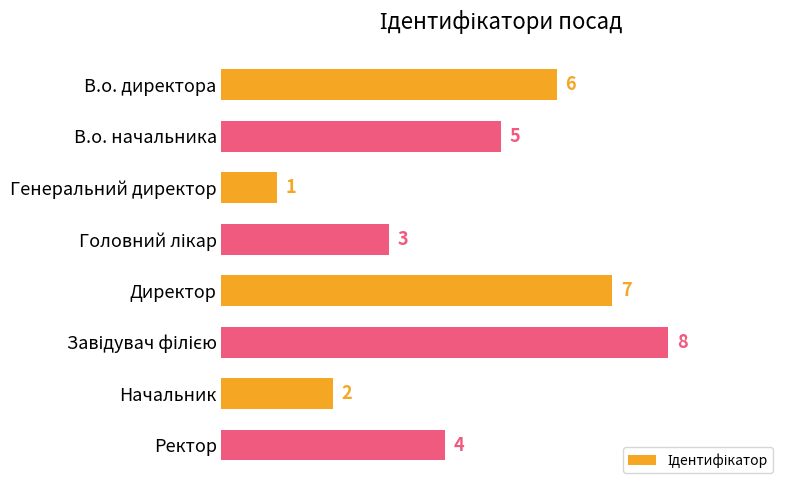

Reading top to bottom, what are all the values shown in this chart?

6	5	1	3	7	8	2	4